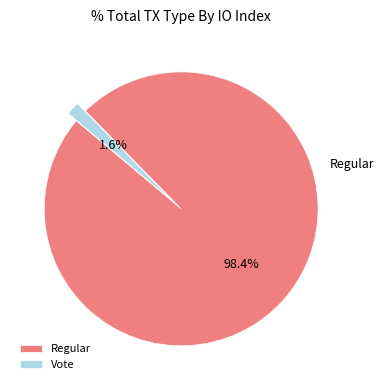

What is the largest slice in the pie chart?

Regular